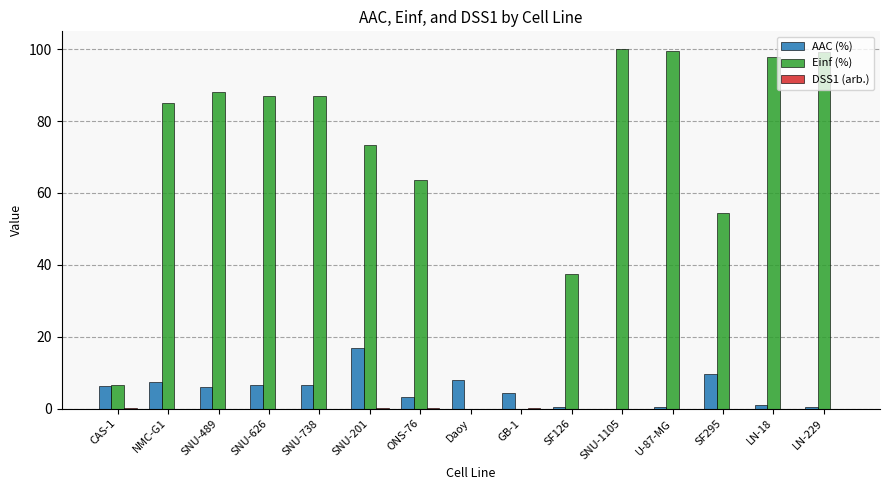

What is the average value of the Einf (%) series?

65.3